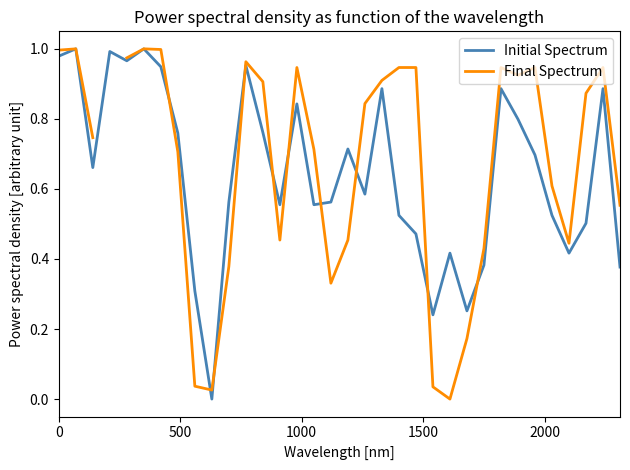

List the series in order of their peak value, highest first.

Initial Spectrum, Final Spectrum